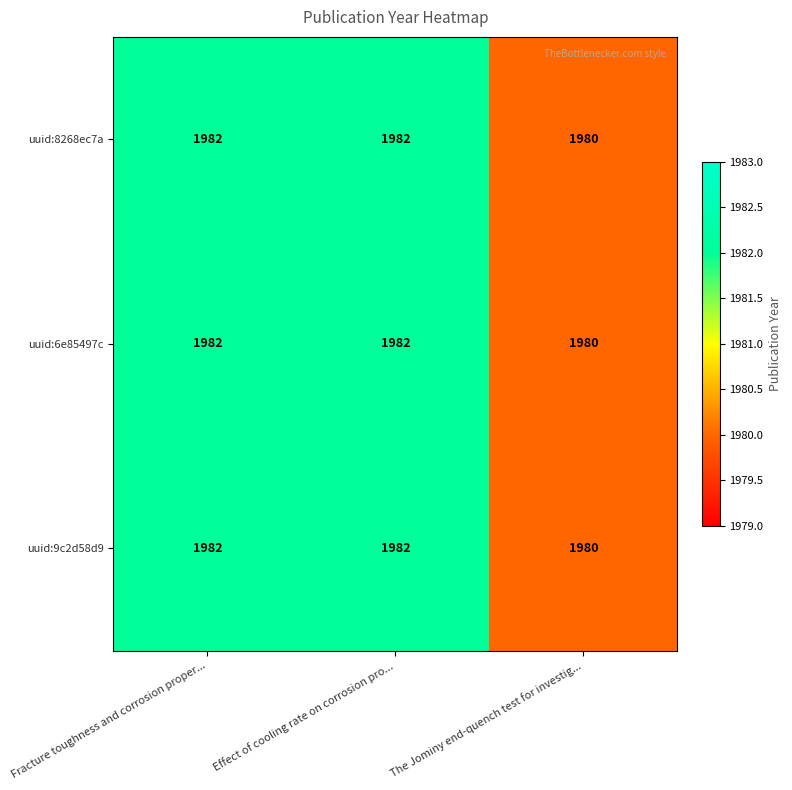

True or false: uuid:8268ec7a has a value of 1982 at Effect of cooling rate on corrosion pro....

True